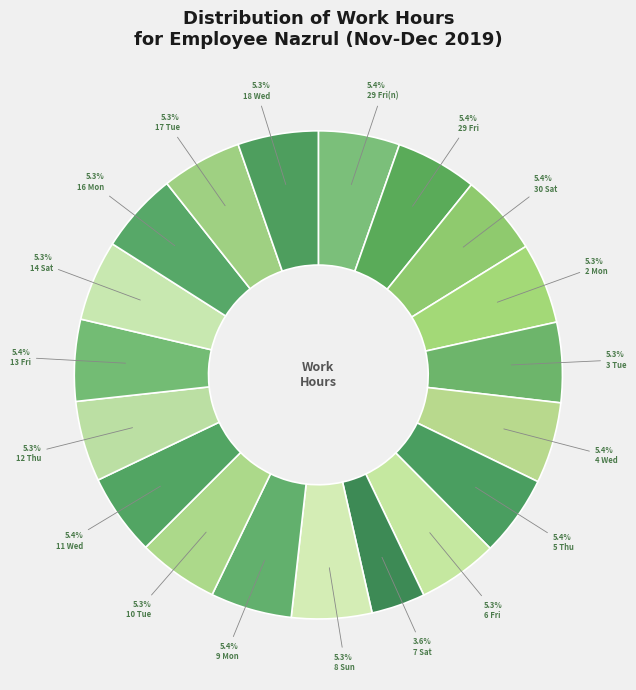

What percentage is the 5 Thu slice, to the nearest percent?

5%